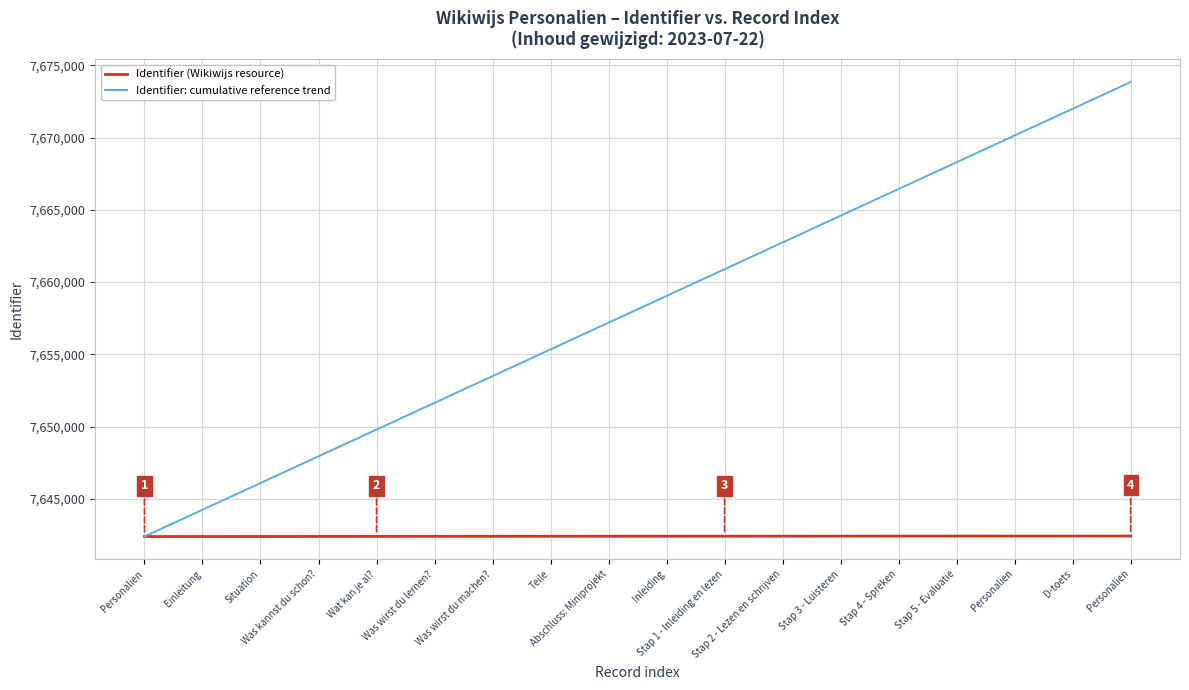

What is the minimum value shown in the chart?

7642390